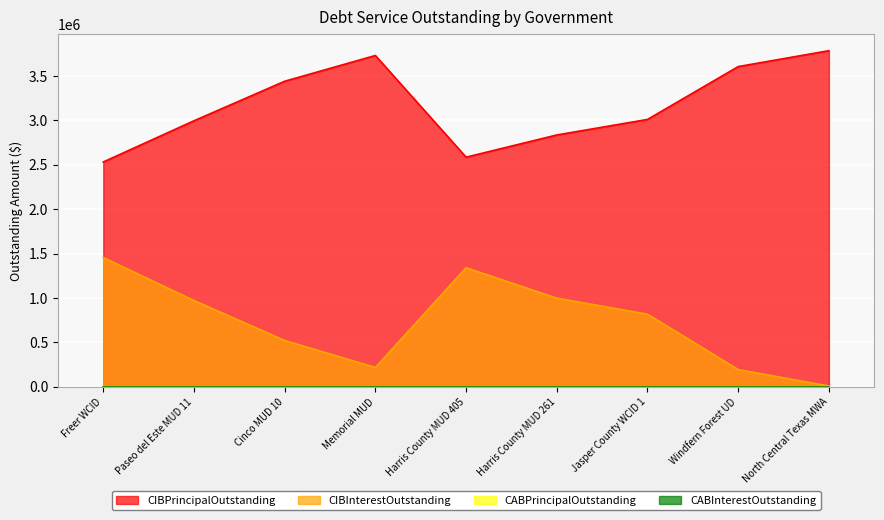

Which label corresponds to the largest value in the chart?

North Central Texas MWA